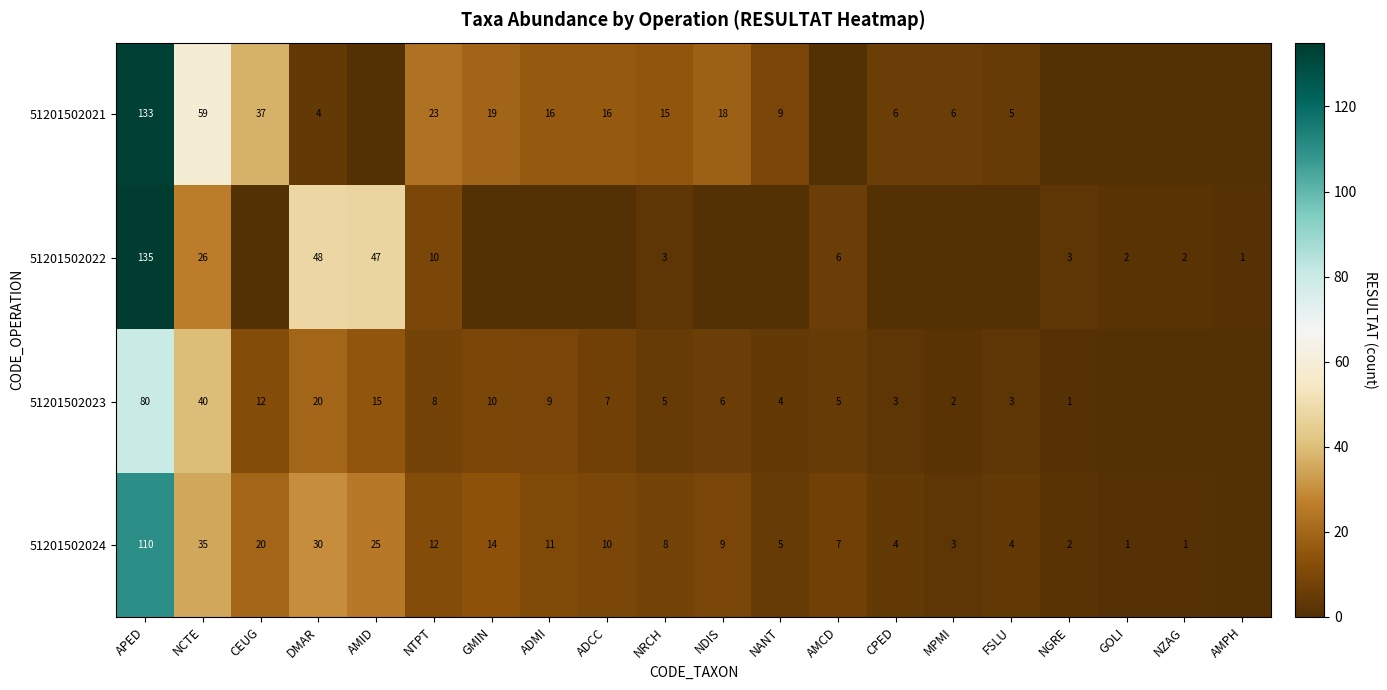

The 51201502024 series shows 1 at GOLI. True or false?

True